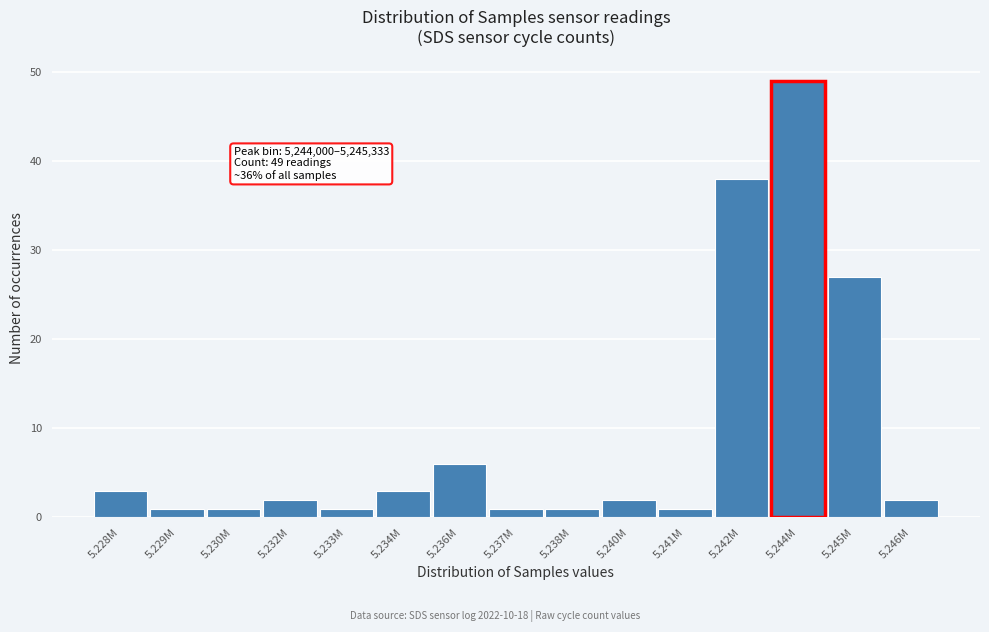

Reading left to right, extract all data points from this chart.

3	1	1	2	1	3	6	1	1	2	1	38	49	27	2